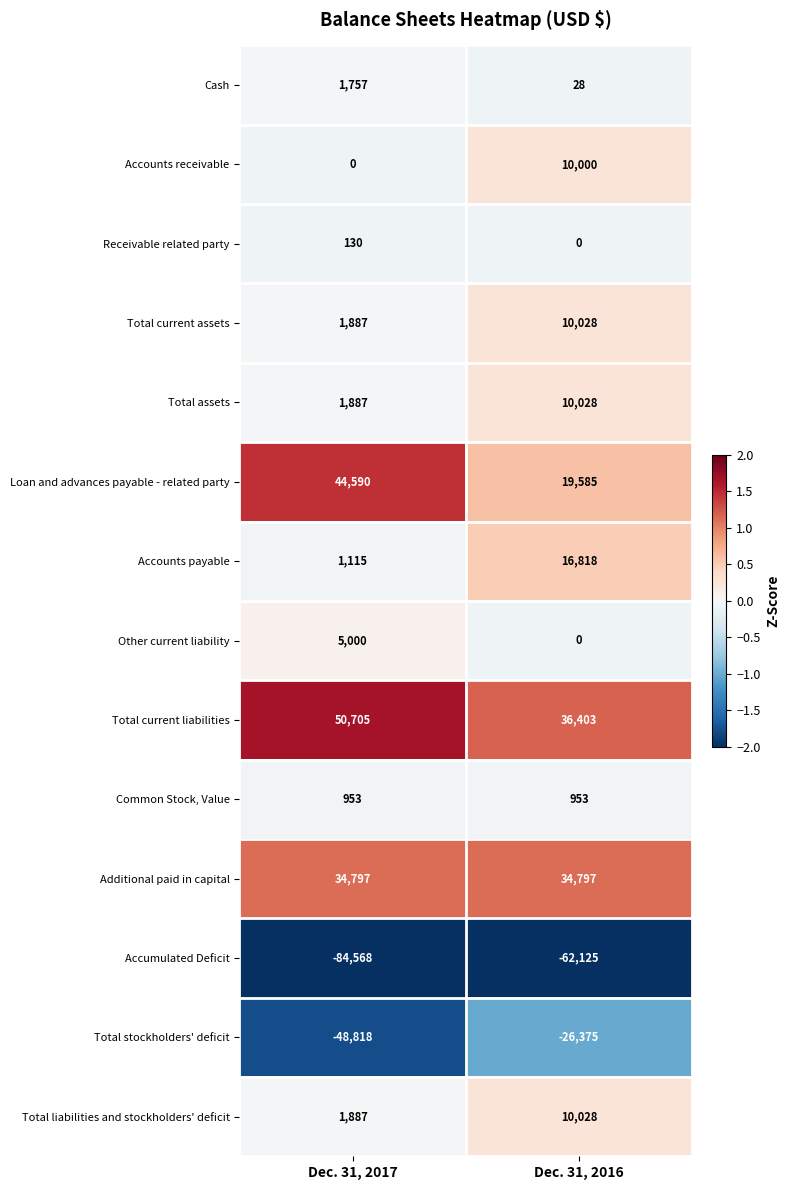

Which label corresponds to the largest value in the chart?

Dec. 31, 2017